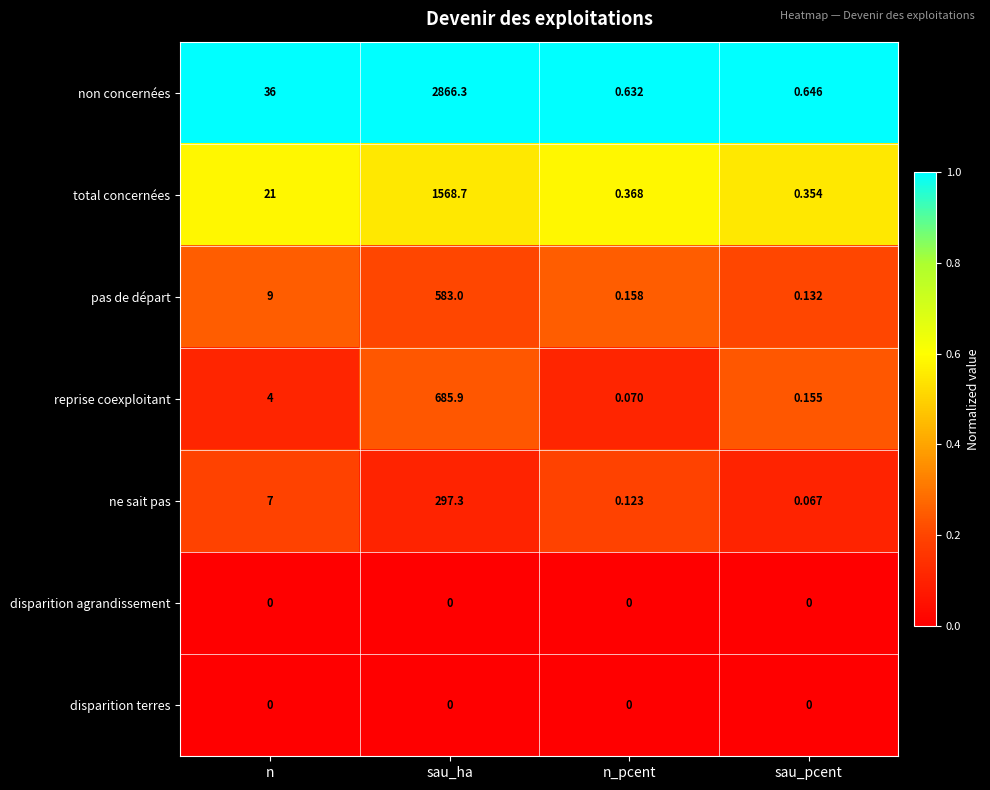

What is the total value across all series at sau_pcent?

1.4